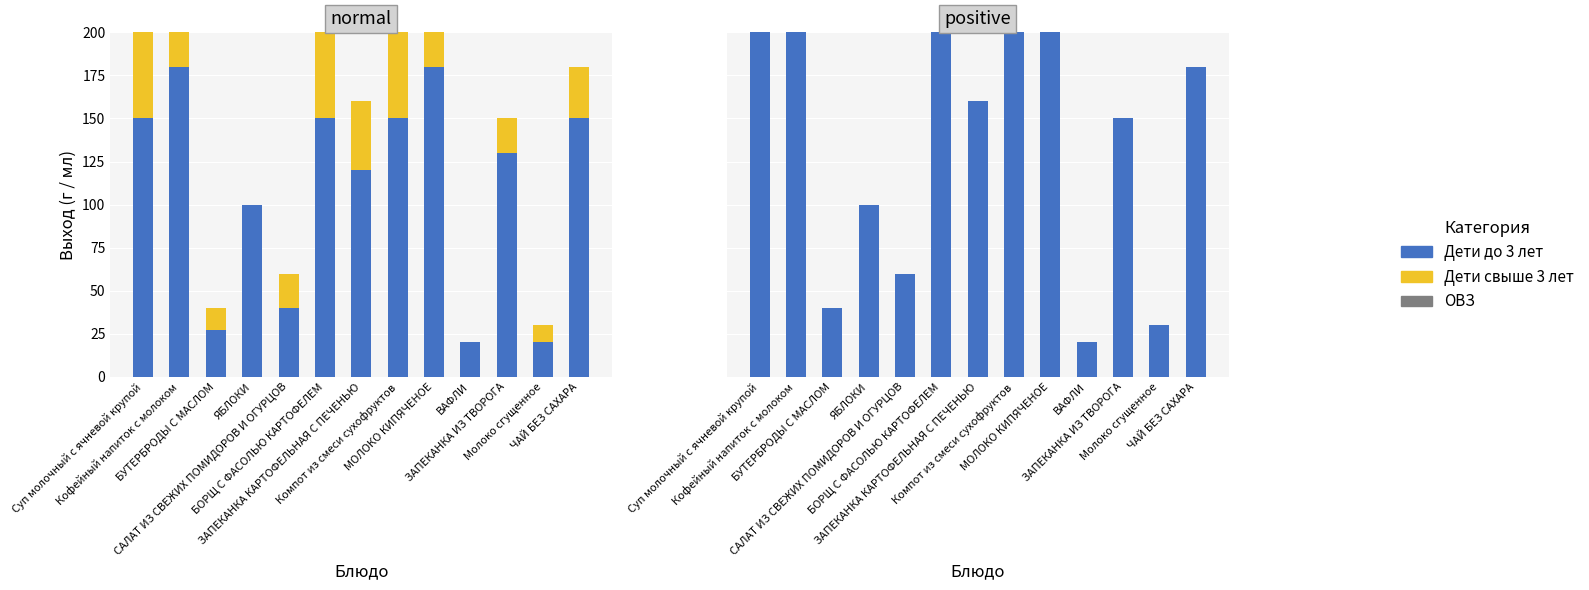

What is the maximum value for Дети свыше 3 лет (выход)?

200